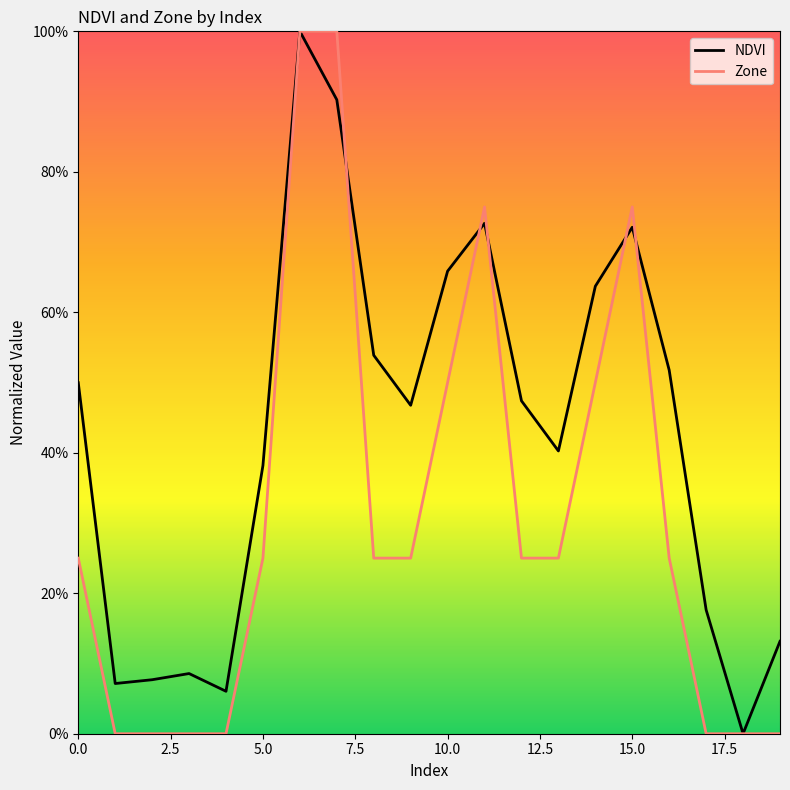

Rank the series by their average value, from lowest to highest.

Zone, NDVI